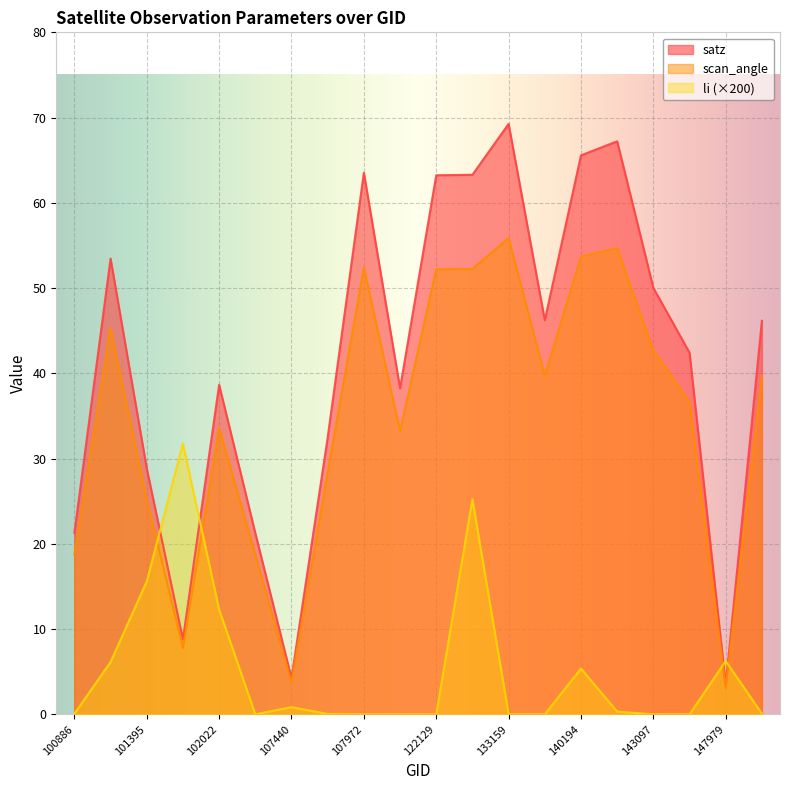

Which has a higher value, 133159 or 144085?

133159